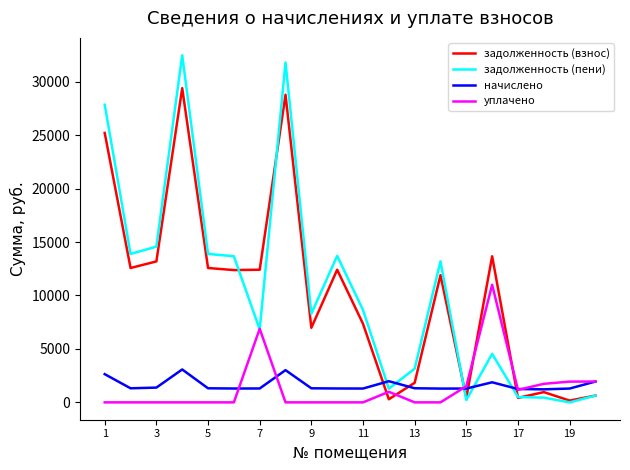

After their last crossing, which series has the higher values: начислено or задолженность (пени)?

начислено